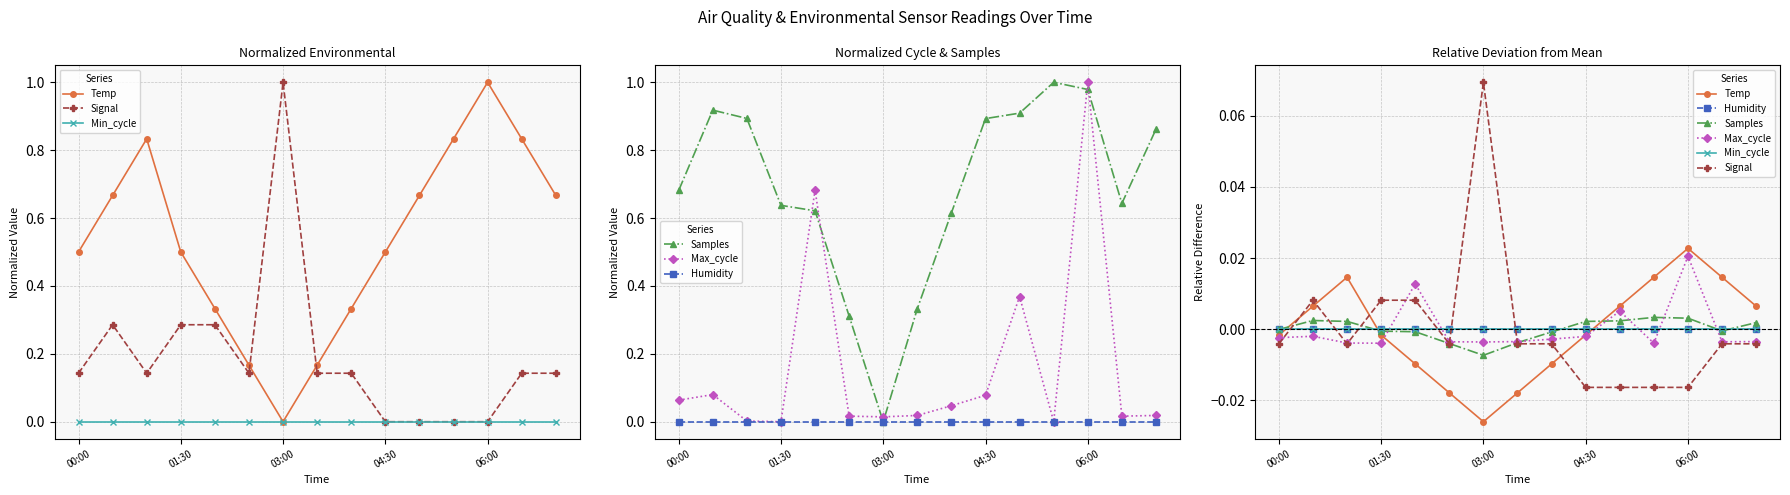

Is this an area chart (filled region under the line)?

No